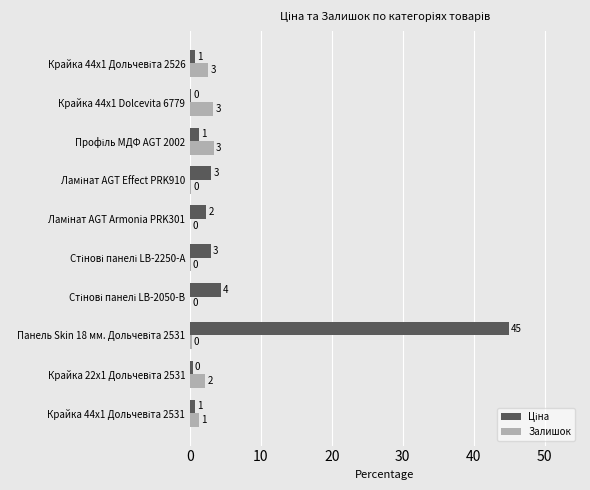

What is the maximum value shown in the chart?

45.0